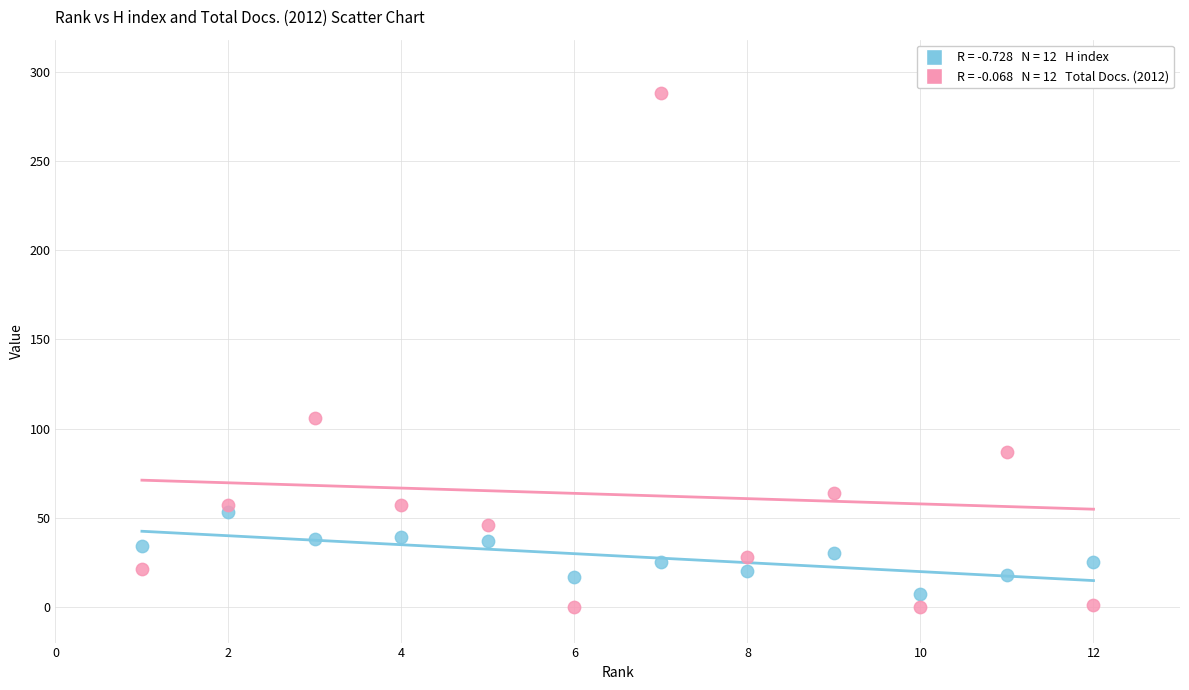

Across all series, what Y value is closest to 144?

106